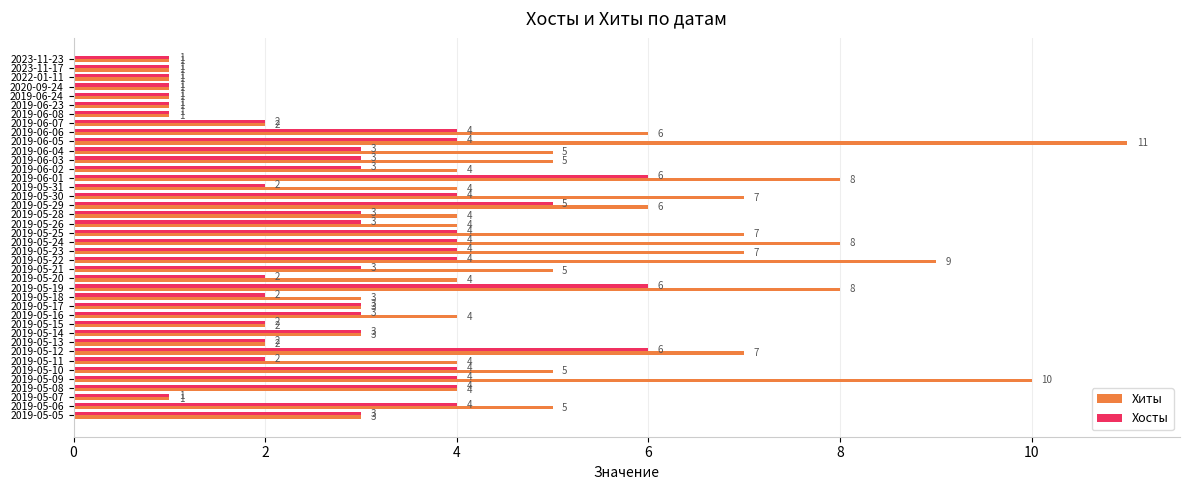

List the series in order of their overall mean, lowest first.

Хосты, Хиты